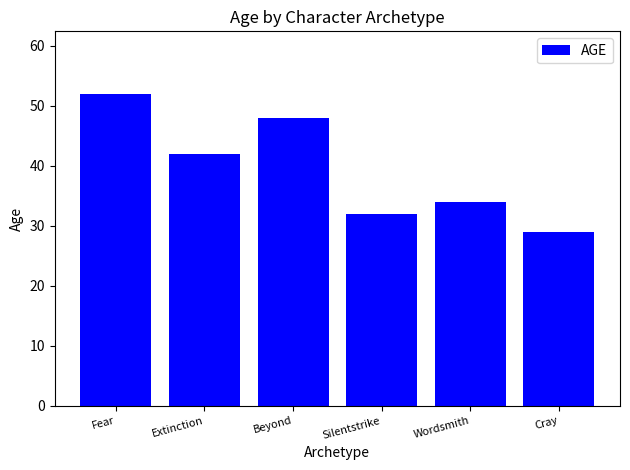

What is the ratio of the value at Beyond to the value at Wordsmith?

1.4